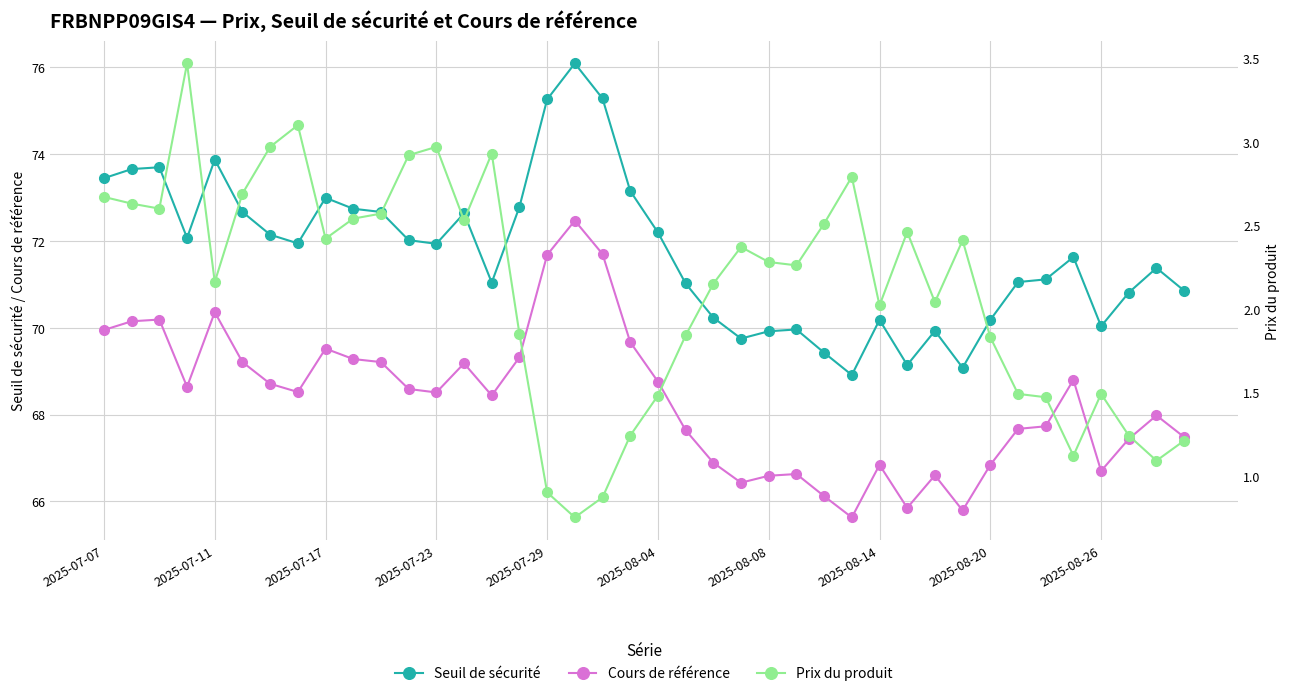

True or false: Seuil de sécurité and Prix du produit cross at least once.

False